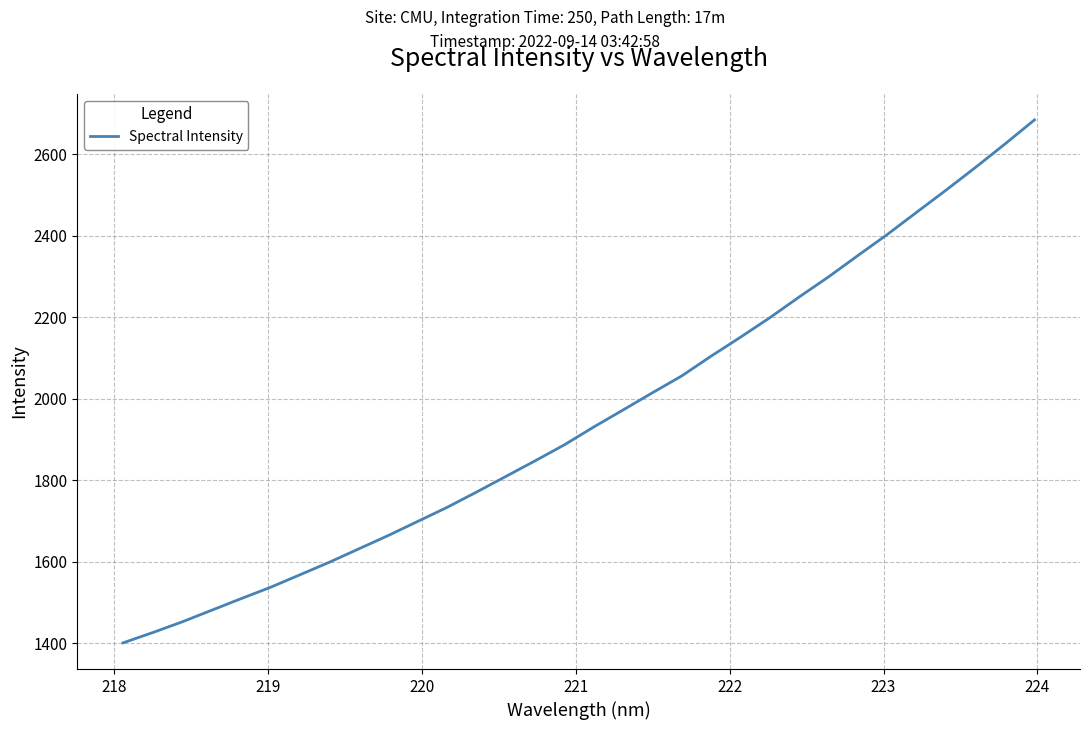

What is the value of the 10th point from the left?

1664.4